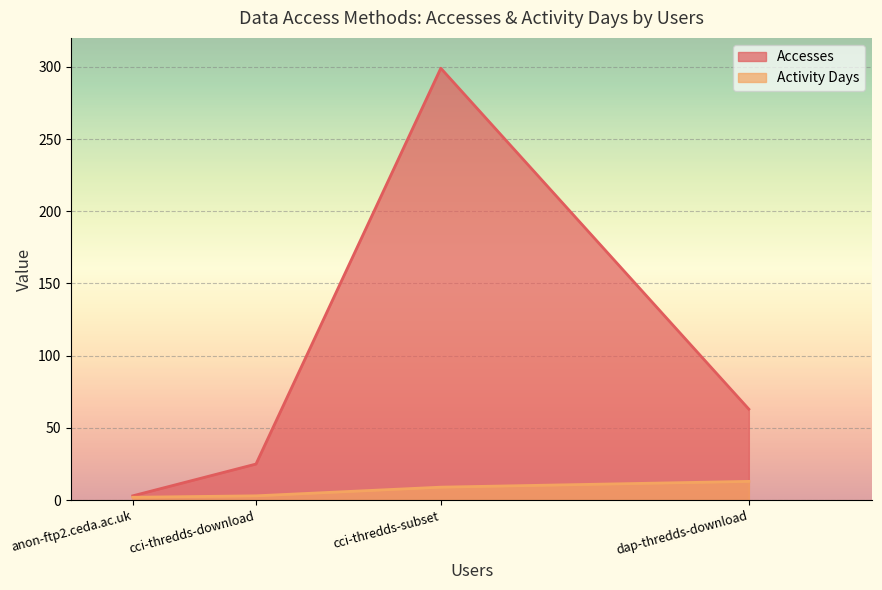

What is the approximate value of Accesses at dap-thredds-download?

63